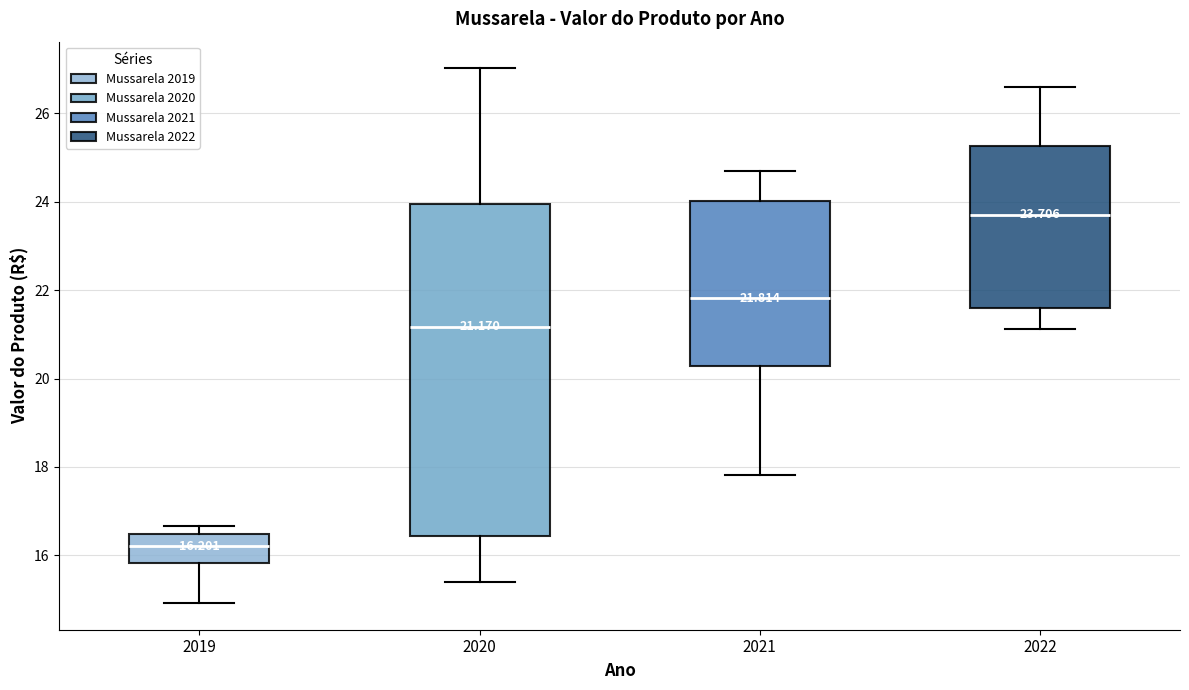

Comparing the boxes themselves (not the whiskers), which one is the tallest?

2020